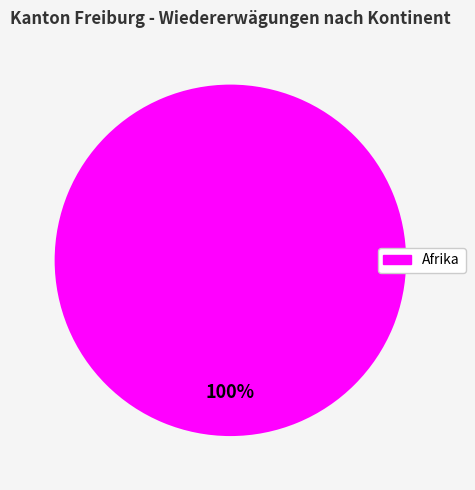

Is there any slice that represents more than half of the pie?

Yes